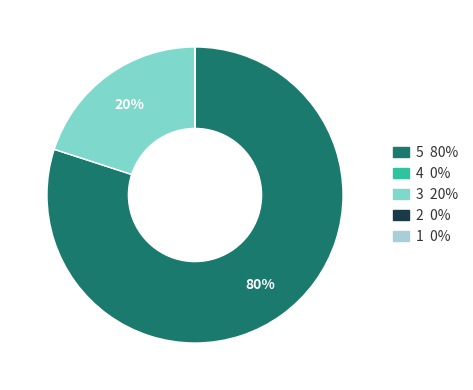

What is the largest slice in the pie chart?

5